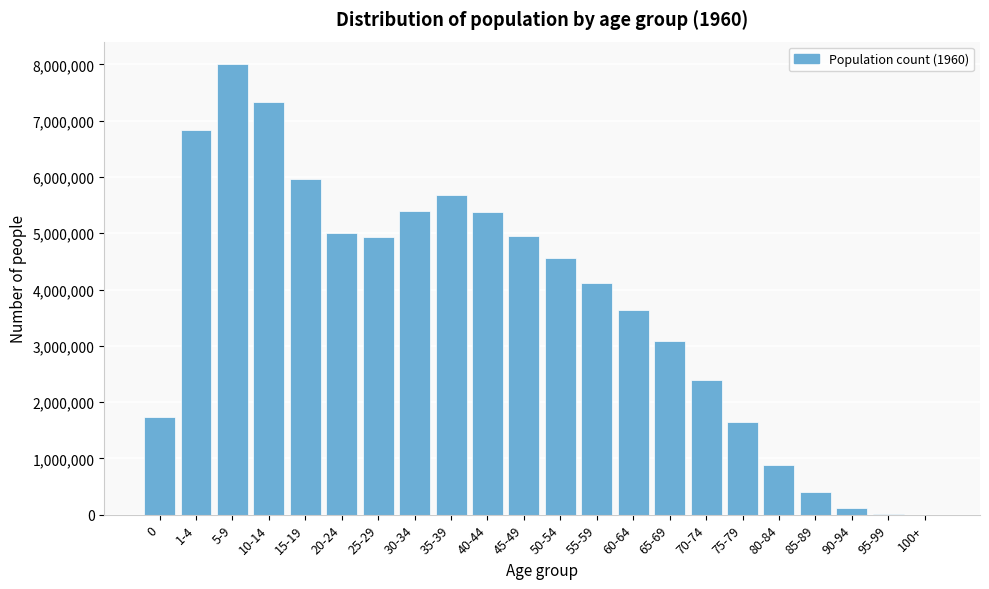

What is the sum of all values?

82092337